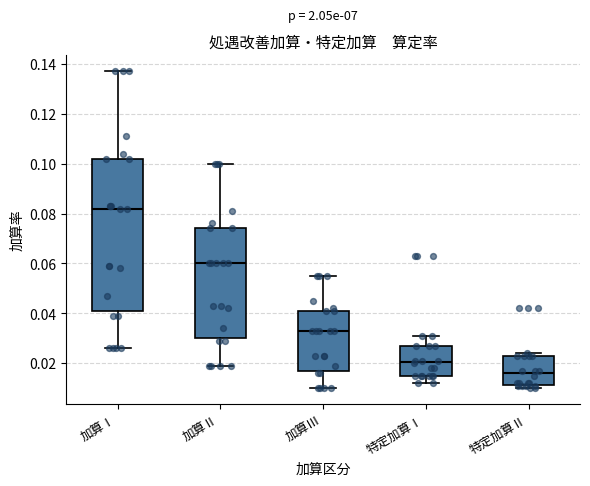

Reading left to right, read every box against the y-axis: the position of its median line, the range the box covers, and the ends of its whiskers. The values are not printed on the chart, so give them approximately, as read against the axis.

加算Ⅰ: median 0.082, box 0.042 to 0.102, whiskers 0.026 to 0.138
加算Ⅱ: median 0.060, box 0.030 to 0.074, whiskers 0.020 to 0.100
加算Ⅲ: median 0.034, box 0.016 to 0.042, whiskers 0.010 to 0.056
特定加算Ⅰ: median 0.020, box 0.016 to 0.028, whiskers 0.012 to 0.032
特定加算Ⅱ: median 0.016, box 0.012 to 0.024, whiskers 0.010 to 0.024 (just above the box's upper edge)